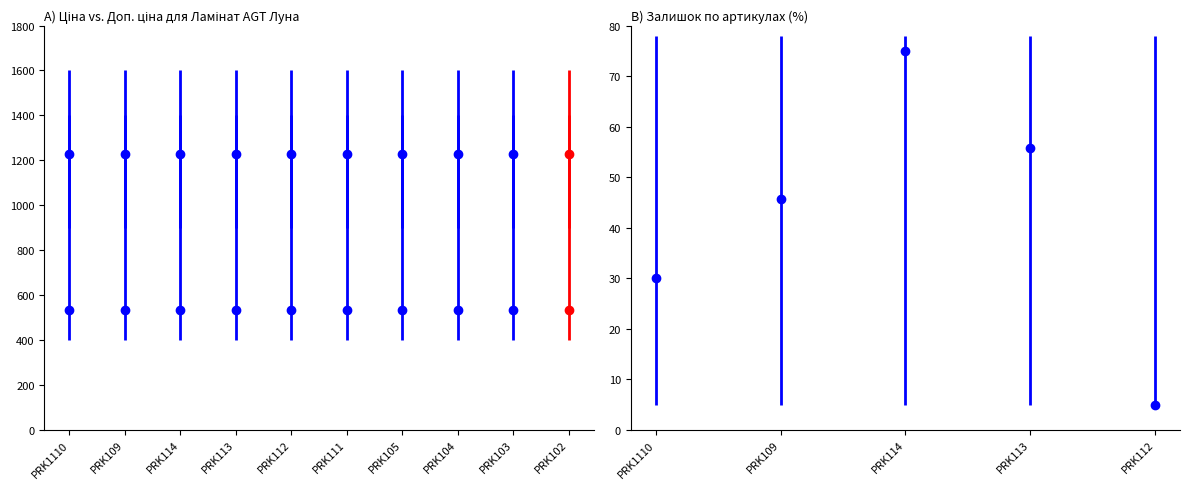

How many bars are there in each group?

3